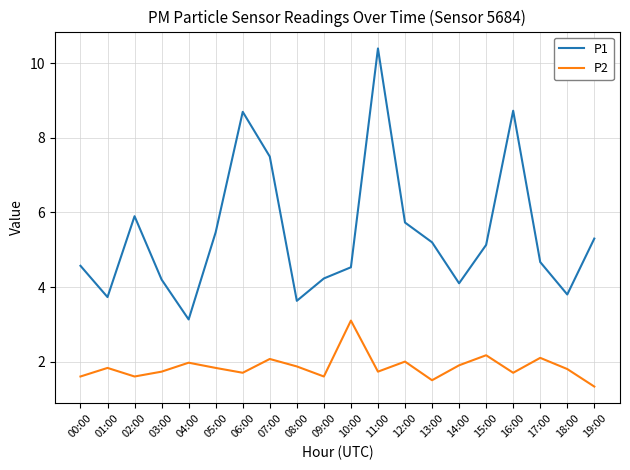

In P2, how many points are lower than both neighbors (excluding endpoints)?

6